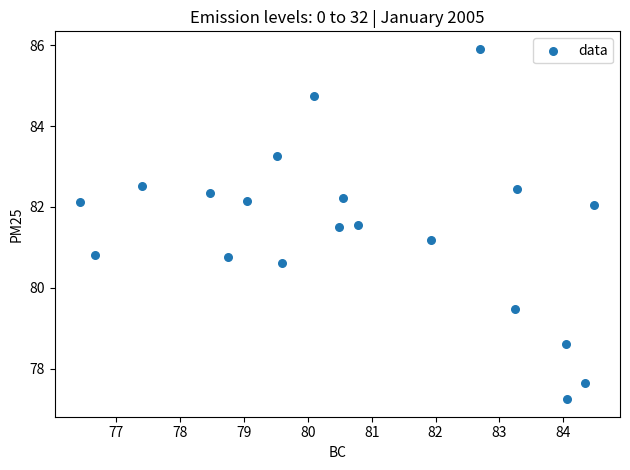

What is the range of Y values (max minus min)?

8.7